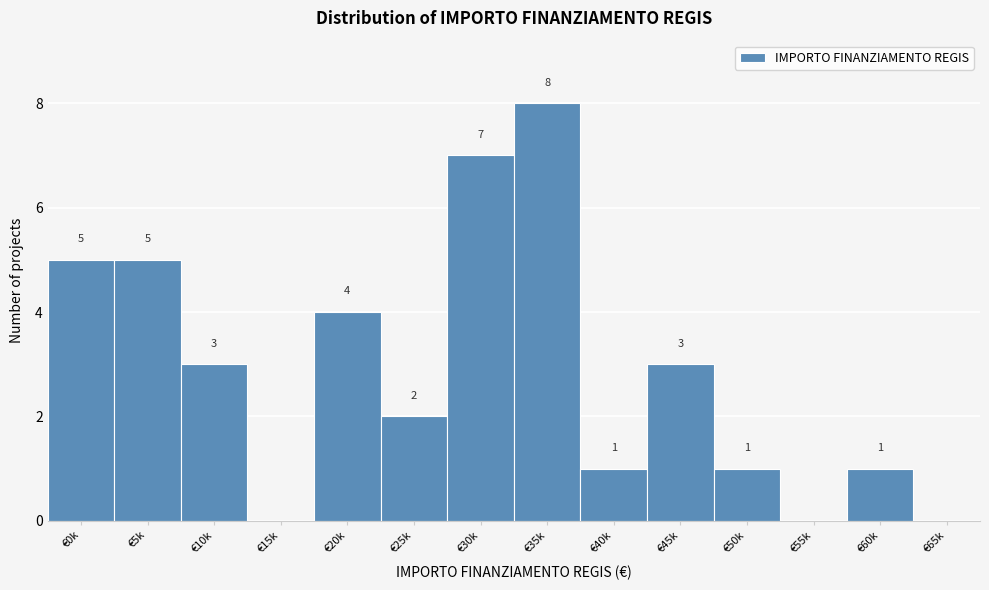

Reading left to right, list all the values displayed in this chart.

€0k=5	€5k=5	€10k=3	€15k=0	€20k=4	€25k=2	€30k=7	€35k=8	€40k=1	€45k=3	€50k=1	€55k=0	€60k=1	€65k=0